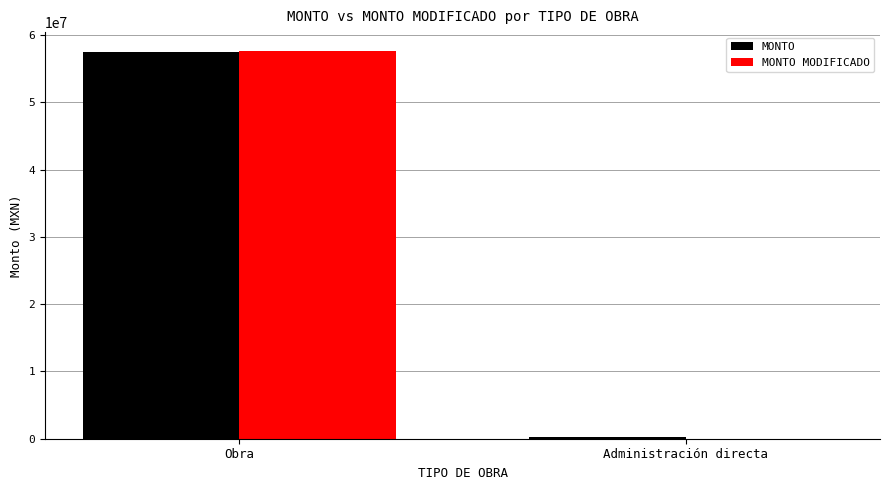

Between Obra and Administración directa, which series saw the biggest shift?

MONTO MODIFICADO